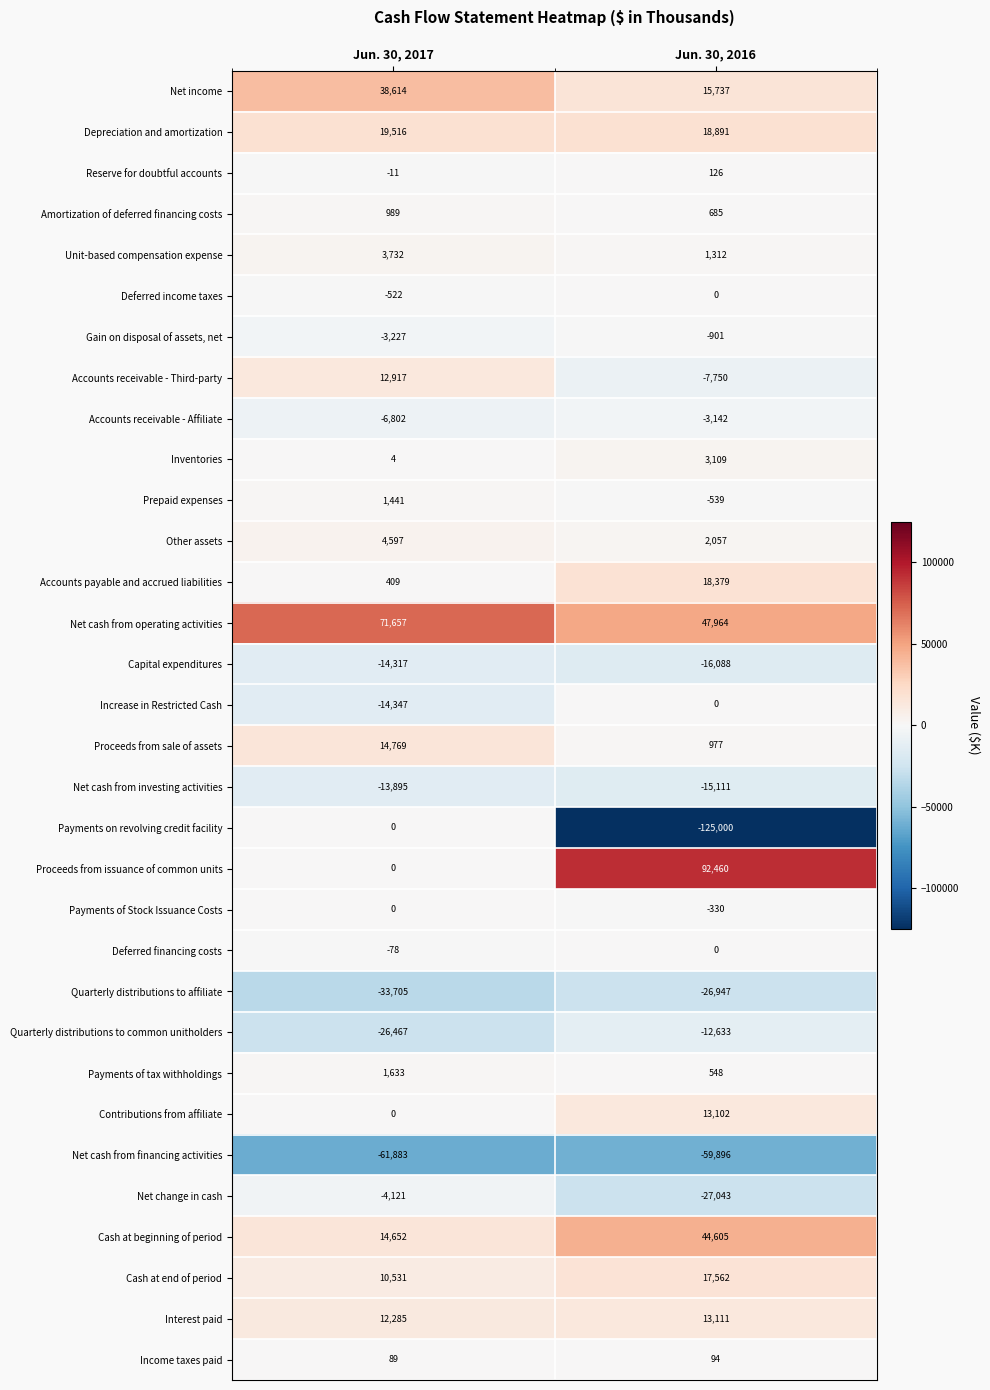

True or false: Accounts receivable - Third-party has a value of -10649 at Jun. 30, 2016.

False